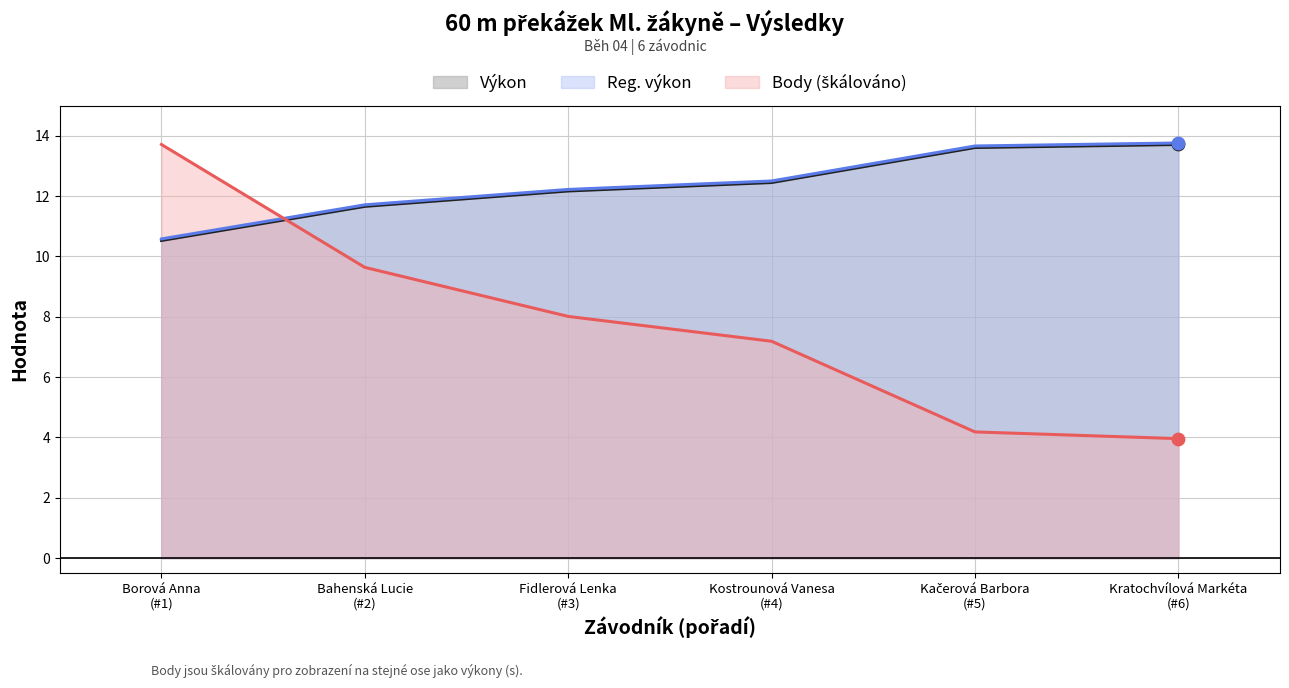

At how many categories does at least one series exceed 5?

6